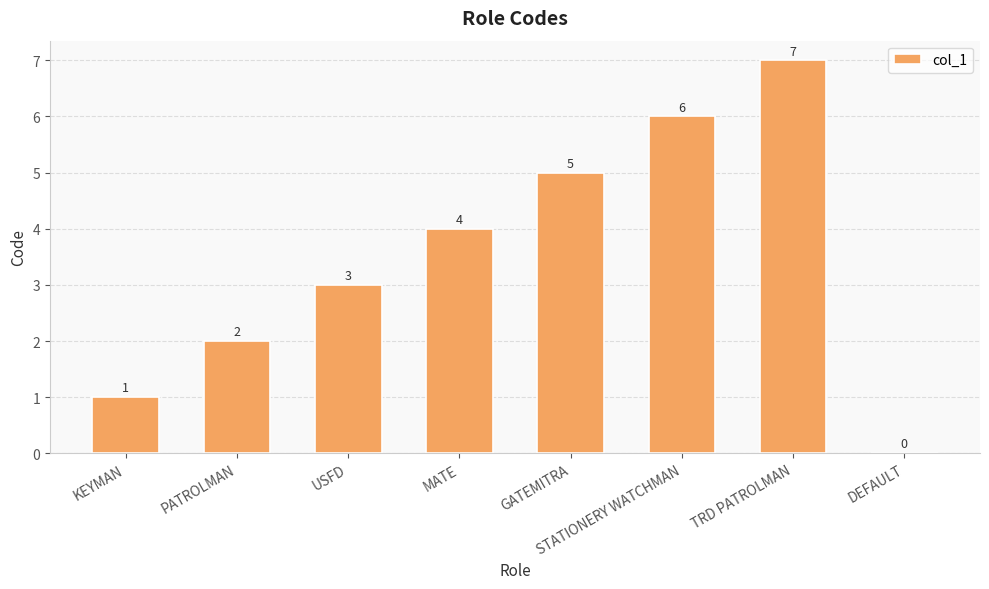

Where is the data nearest to the value 3?

USFD